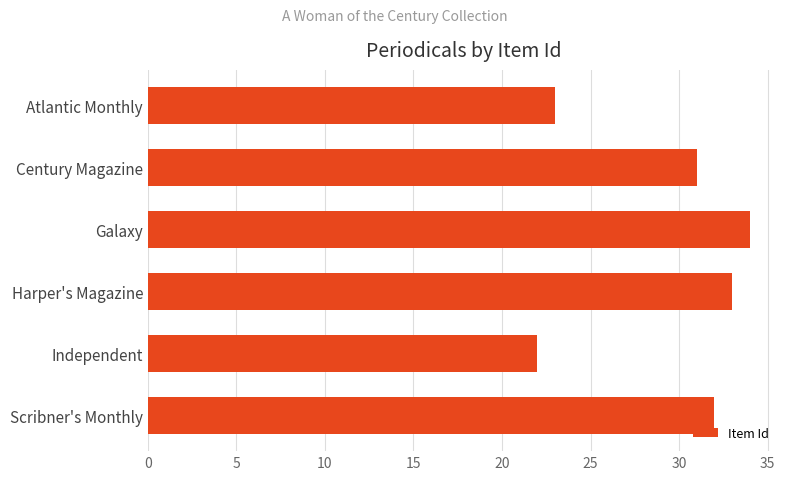

What is the label of the 2nd bar from the bottom?

Independent